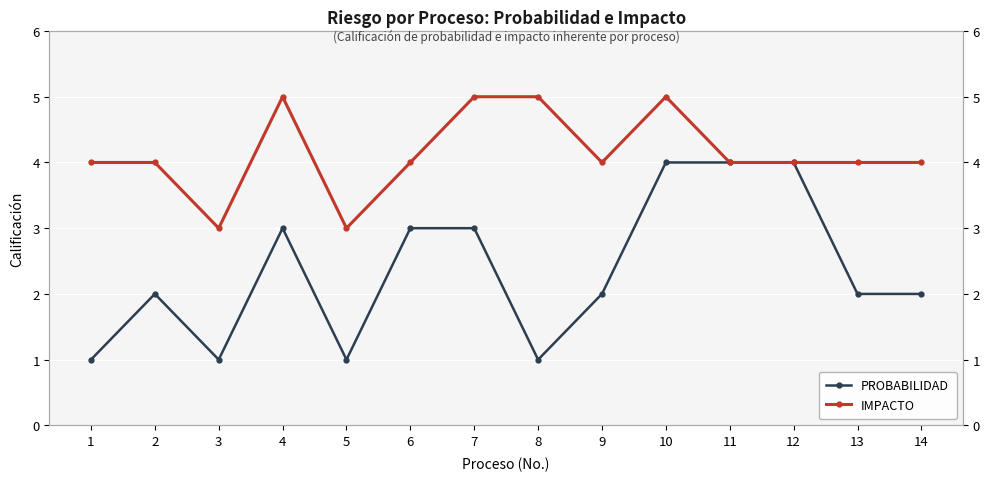

Between 1 and 8, which is larger?

1